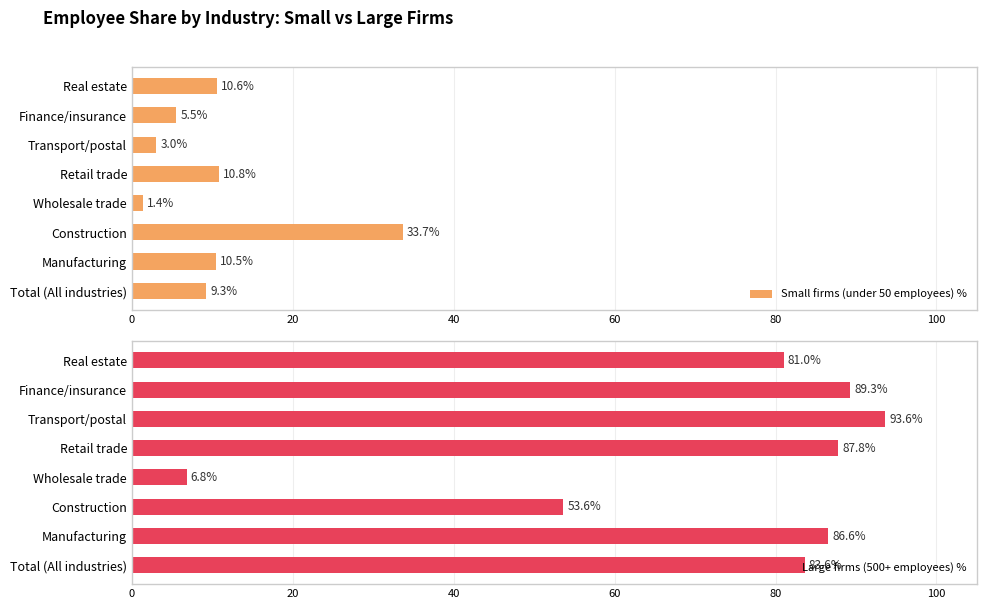

Which category has the lowest value in the Small firms (under 50 employees) % series?

Wholesale trade